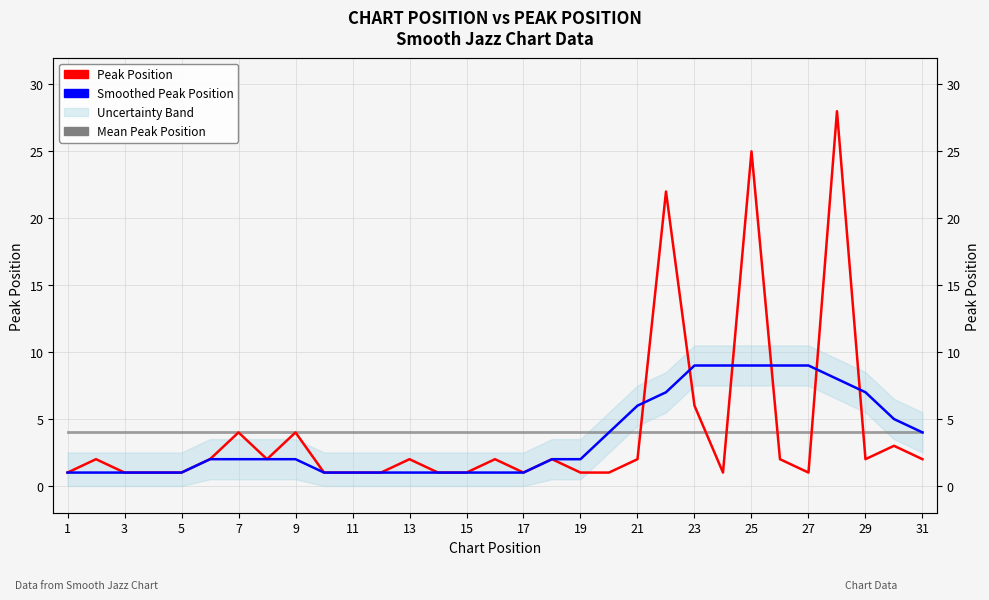

The value of Peak Position at 27 is 0.3. True or false?

False